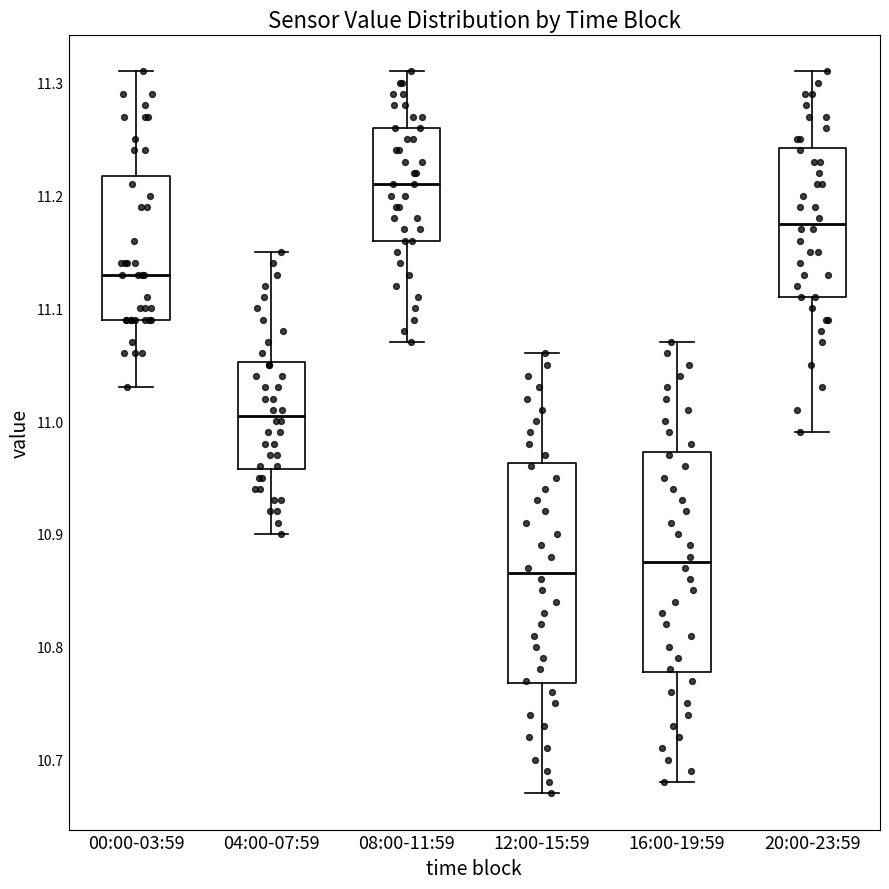

Reading left to right, transcribe this box plot: for each box, give where its median line is, the range the box spans, and where its two whiskers end, as read against the y-axis. The values are not printed on the chart, so give them approximately, as read against the axis.

00:00-03:59: median 11.13, box 11.09 to 11.22, whiskers 11.03 to 11.31
04:00-07:59: median 11.01, box 10.96 to 11.05, whiskers 10.90 to 11.15
08:00-11:59: median 11.21, box 11.16 to 11.26, whiskers 11.07 to 11.31
12:00-15:59: median 10.87, box 10.77 to 10.96, whiskers 10.67 to 11.06
16:00-19:59: median 10.88, box 10.78 to 10.97, whiskers 10.68 to 11.07
20:00-23:59: median 11.18, box 11.11 to 11.24, whiskers 10.99 to 11.31